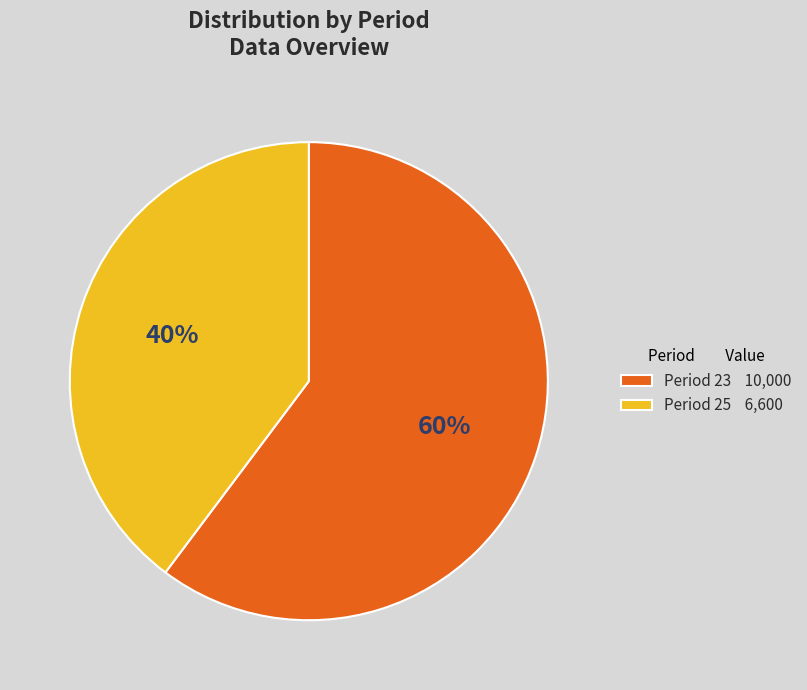

Combined, do Period 25 6,600 and Period 23 10,000 account for over 50%?

Yes